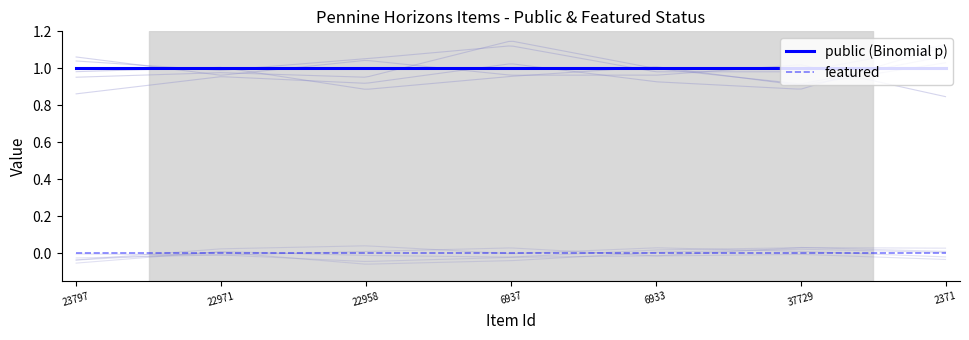

Which series changed the most between 22958 and 6933?

public